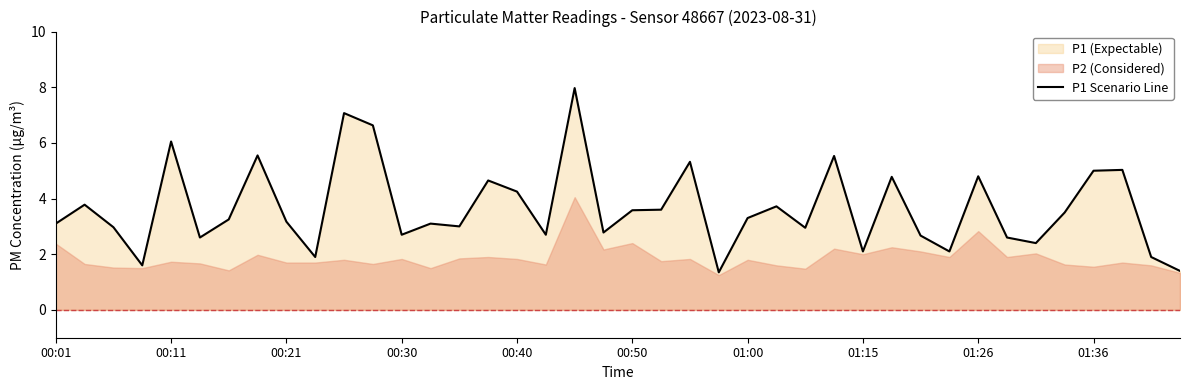

What is the ratio of the value at 30 to the value at 17?

1.0